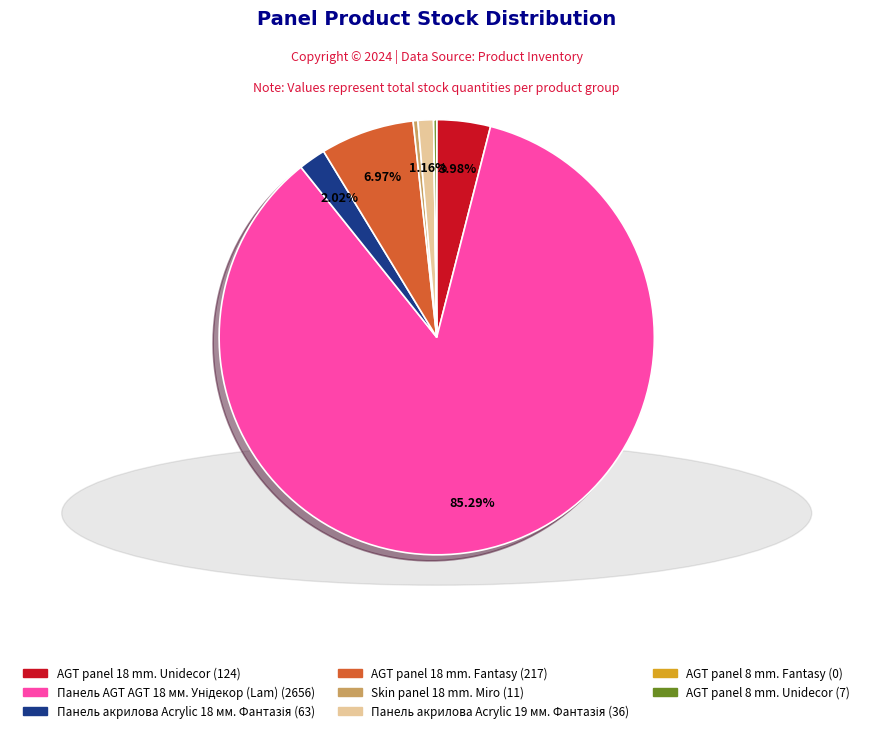

Does any single category account for the majority?

Yes